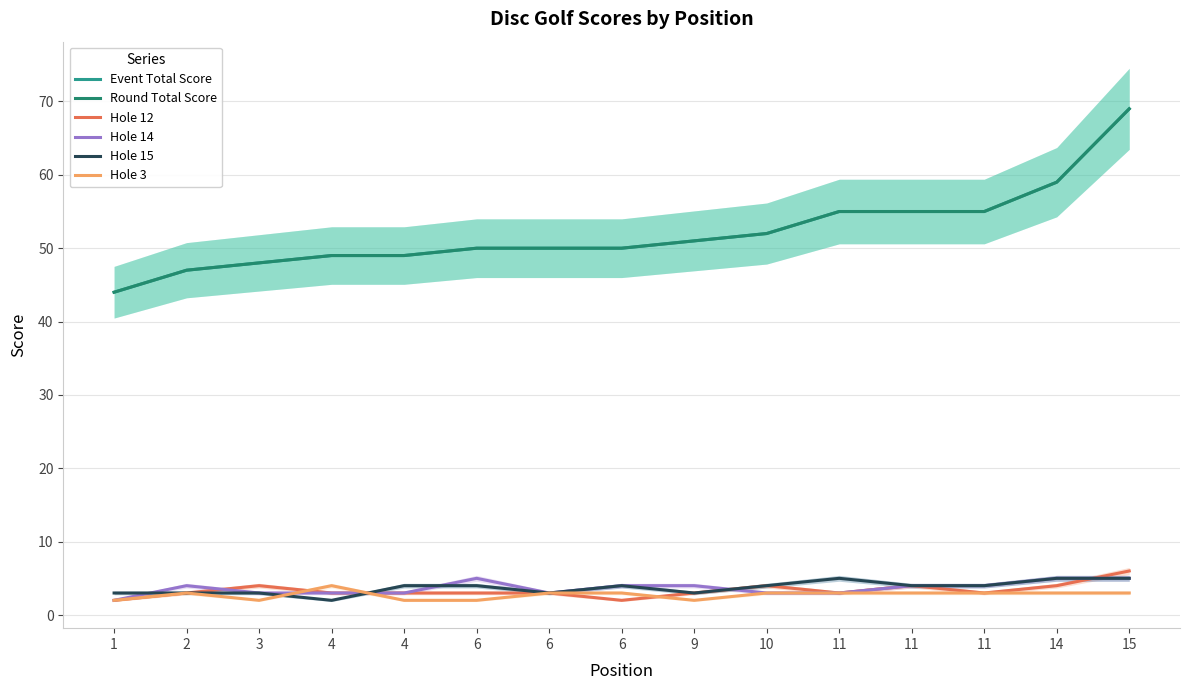

How many distinct data groups are displayed?

6